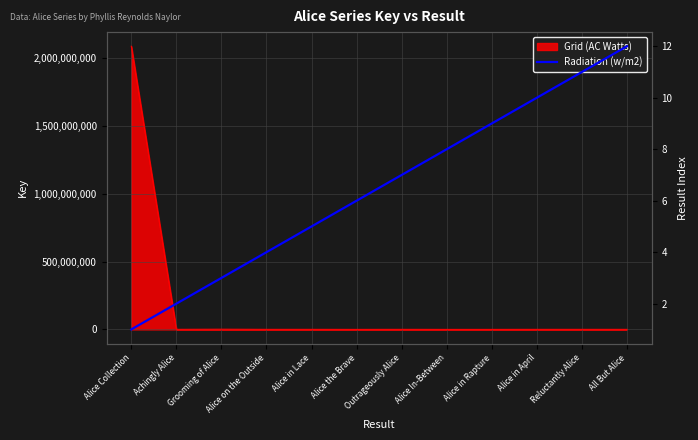

What is the label of the 11th point from the left?

Reluctantly Alice